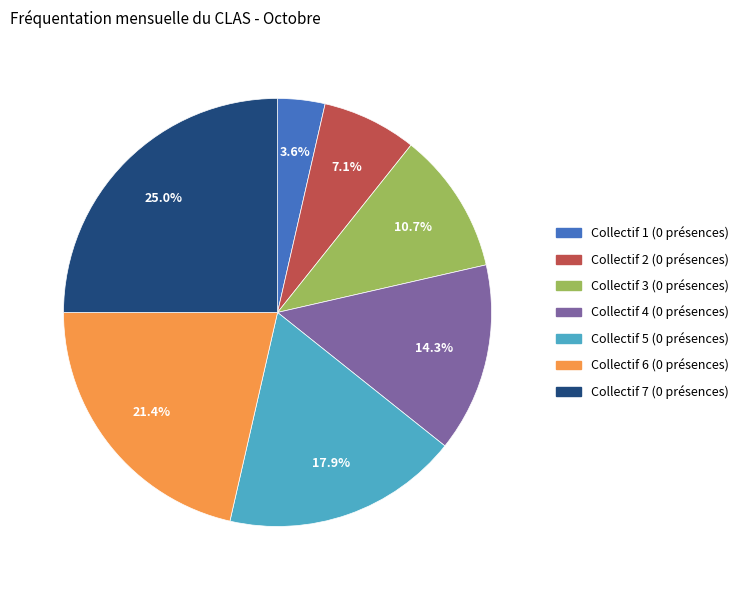

Combined, what portion of the pie is Collectif 2 (0 présences) and Collectif 1 (0 présences)?

10.7%